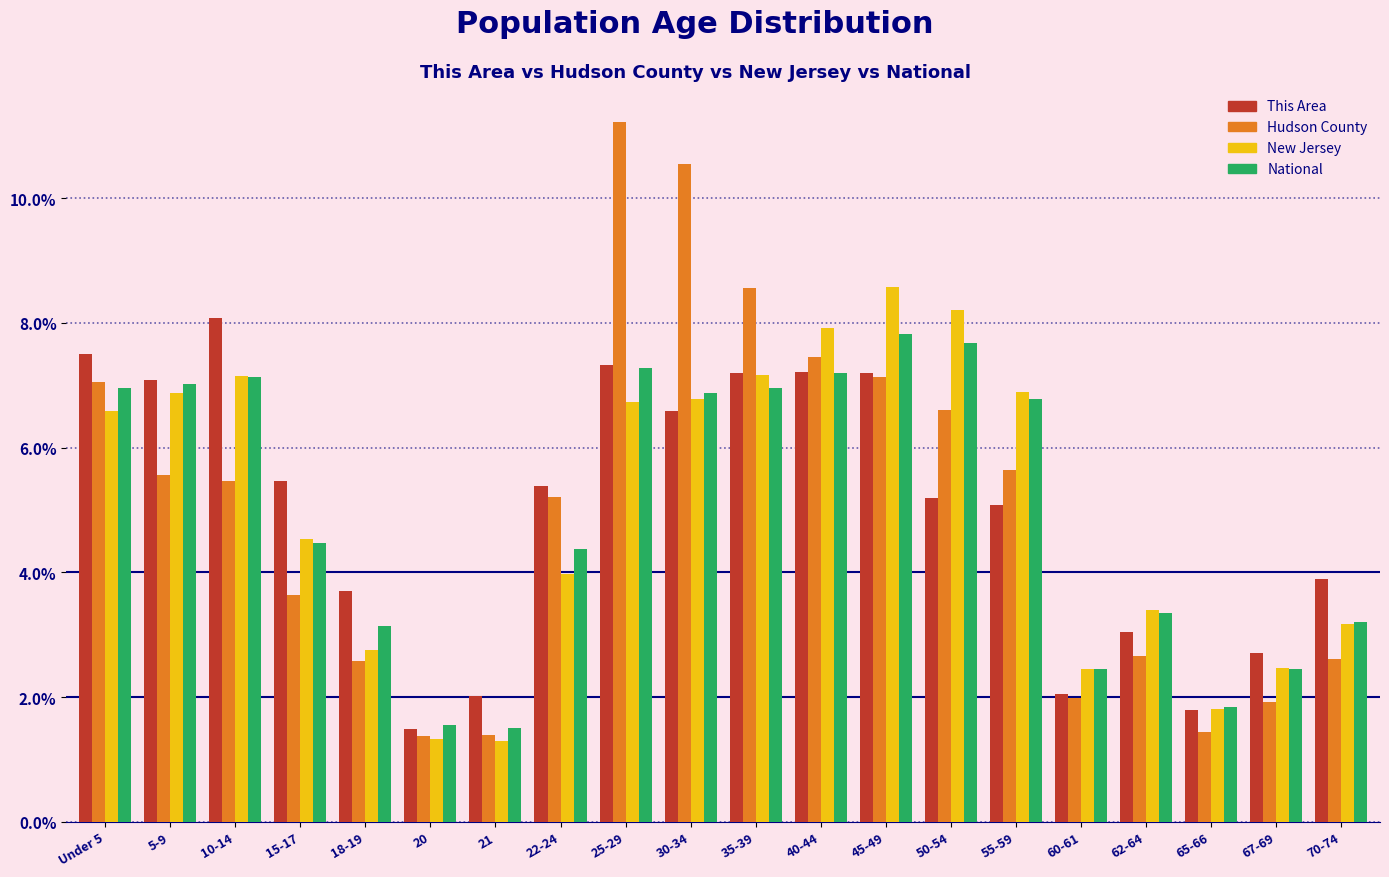

At which label does This Area reach its peak?

10-14